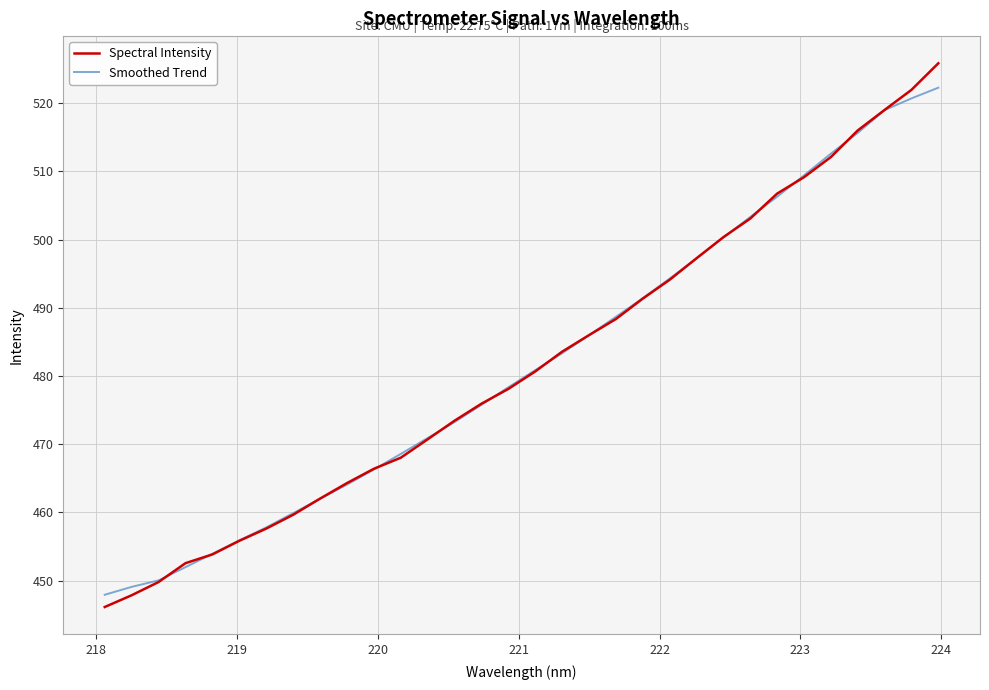

Which series has the largest range (max minus min)?

Spectral Intensity